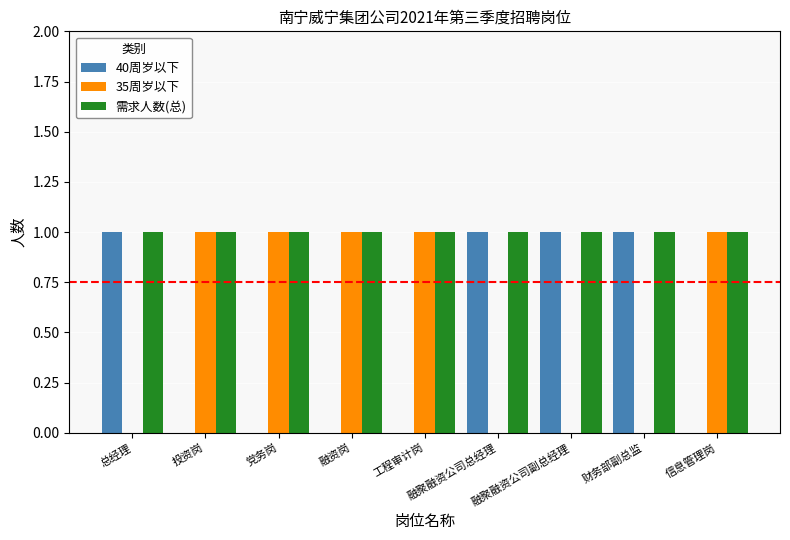

Which series has the largest total across all categories?

需求人数(总)